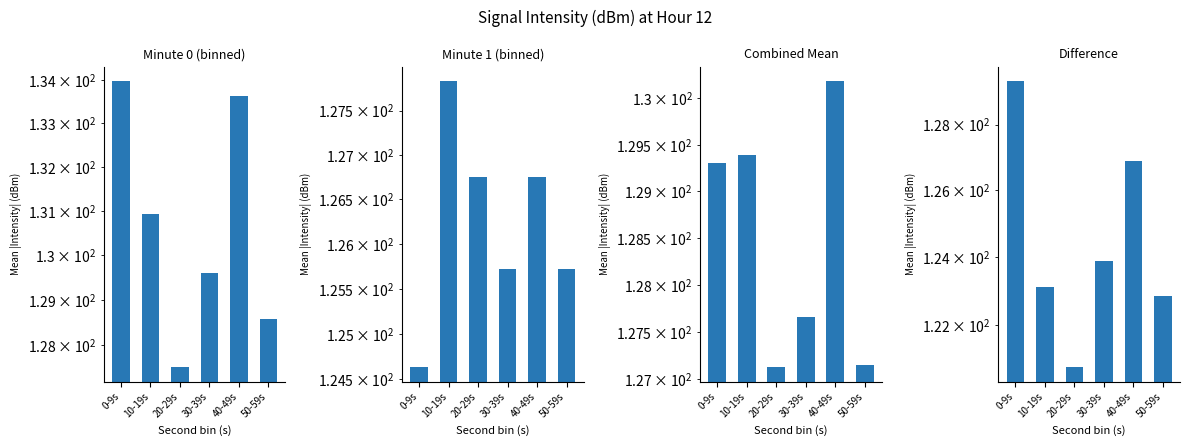

Rank the series at 10-19s from highest to lowest value.

Minute 0 (binned), Combined Mean, Minute 1 (binned), Difference